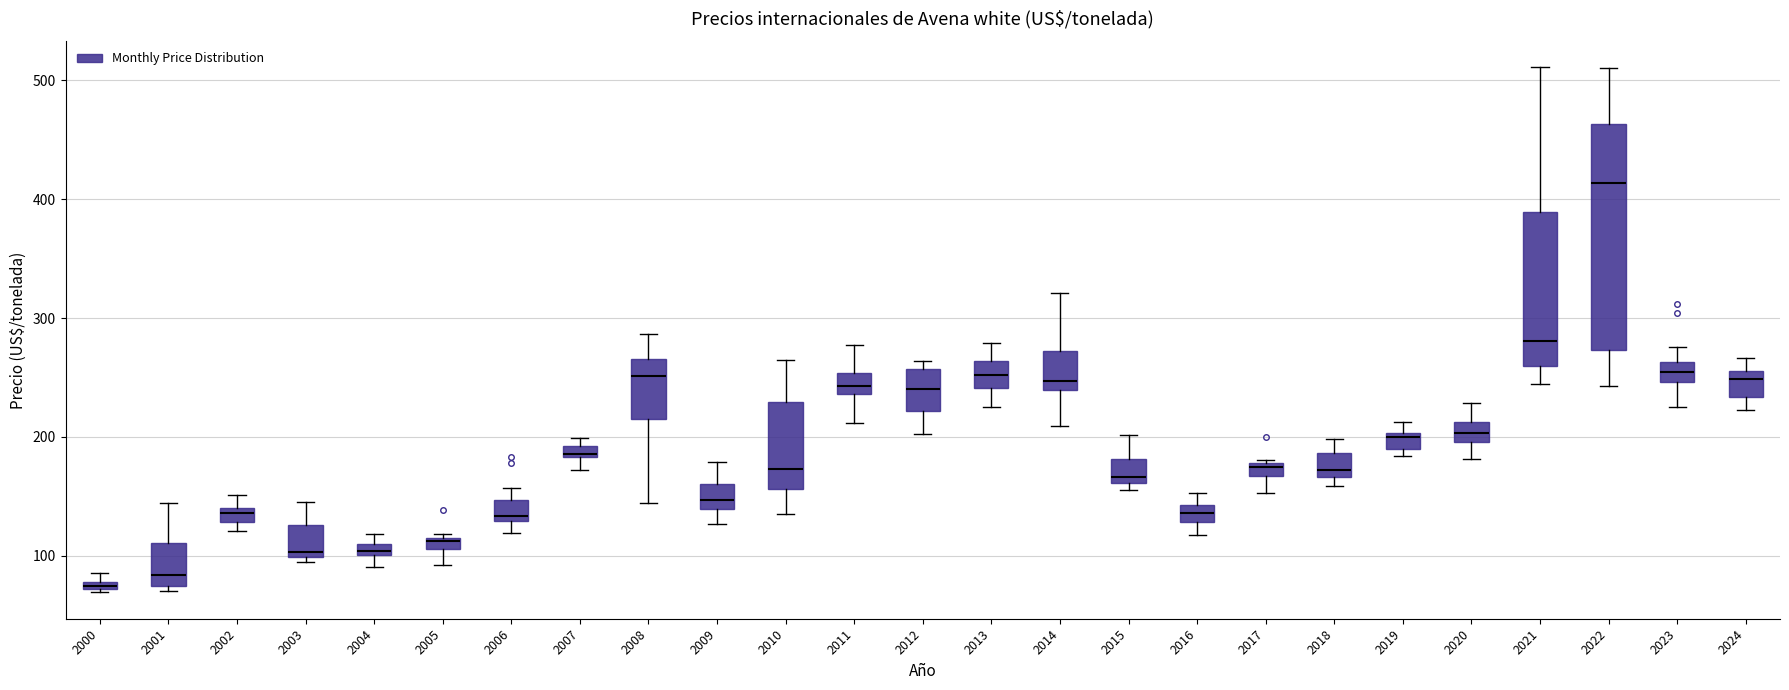

Which box's median line is the highest?

2022